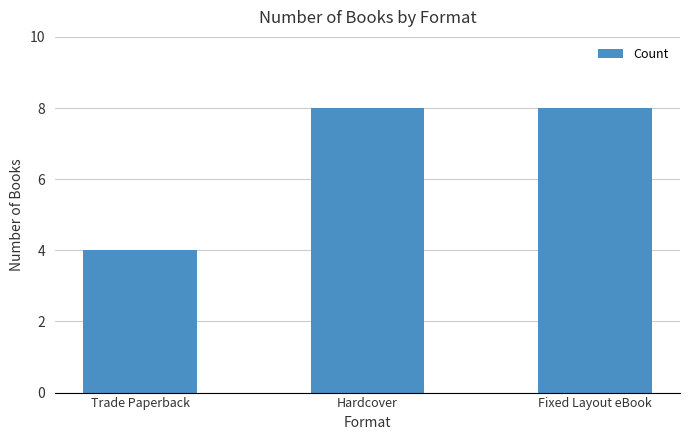

What is the sum of the values at Fixed Layout eBook and Trade Paperback?

12